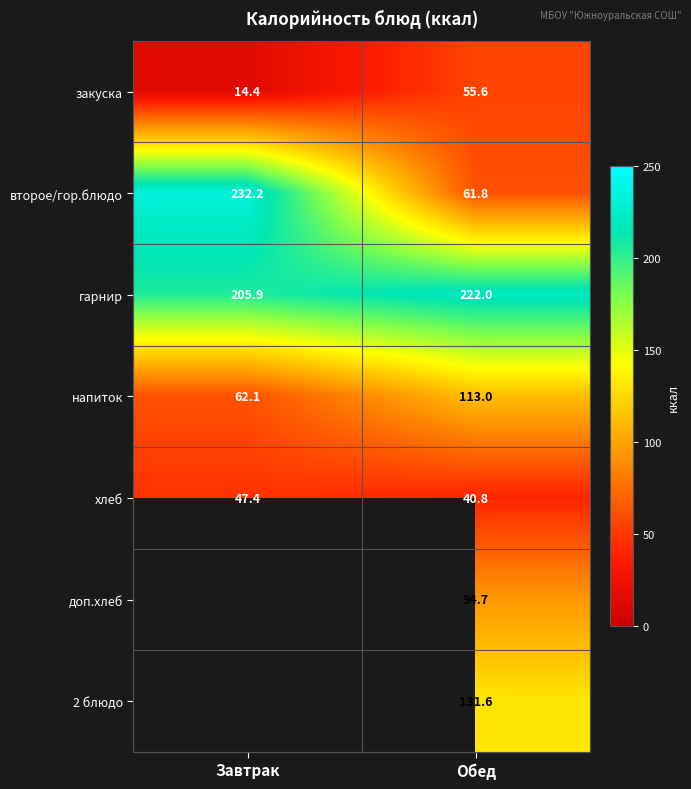

True or false: 2 блюдо has a value of 131.6 at Обед.

True